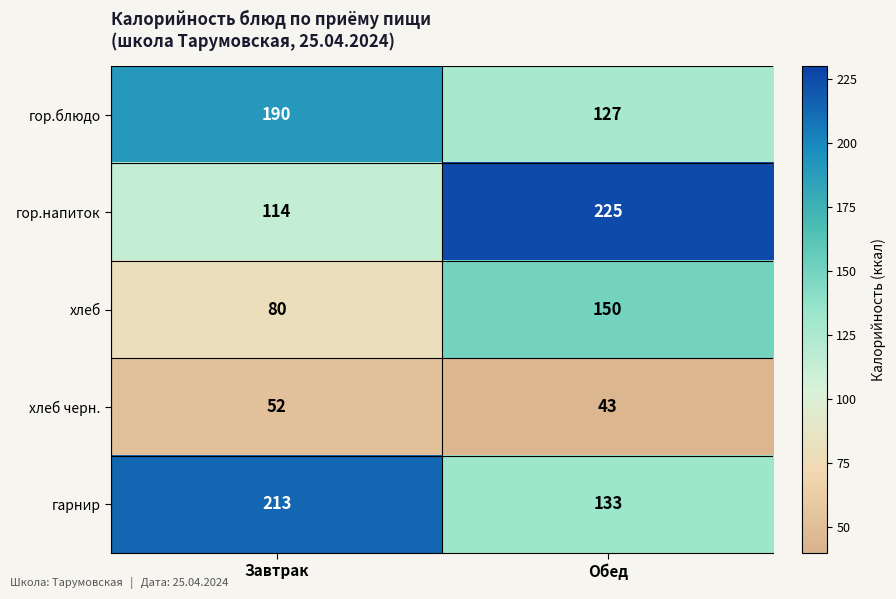

What is the minimum value shown in the chart?

43